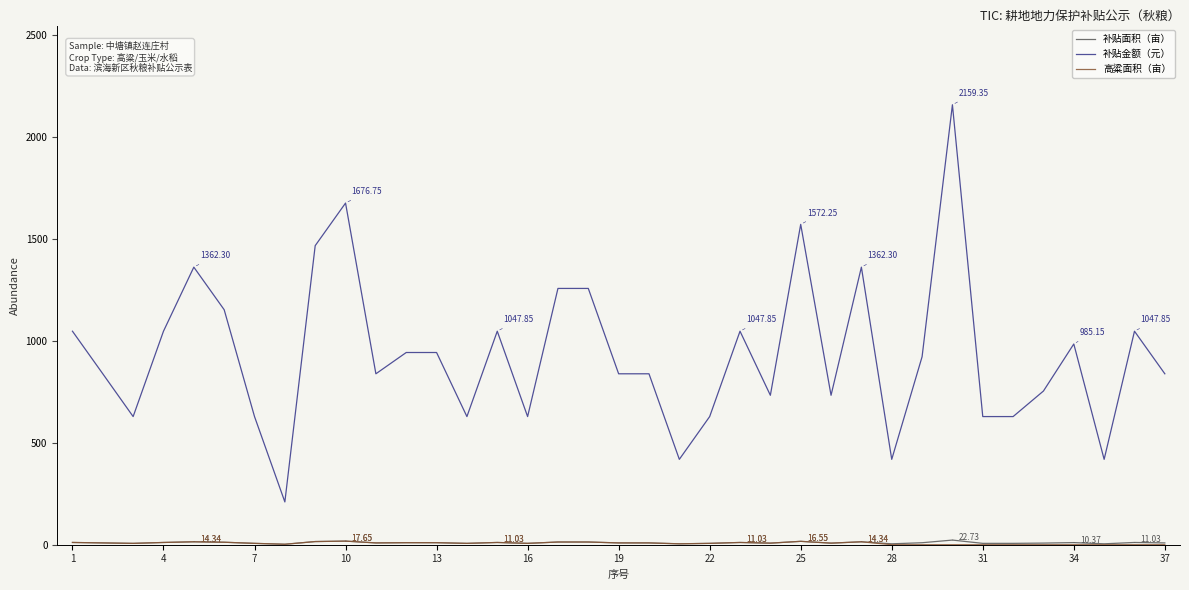

Which series has the largest total across all categories?

补贴金额（元）